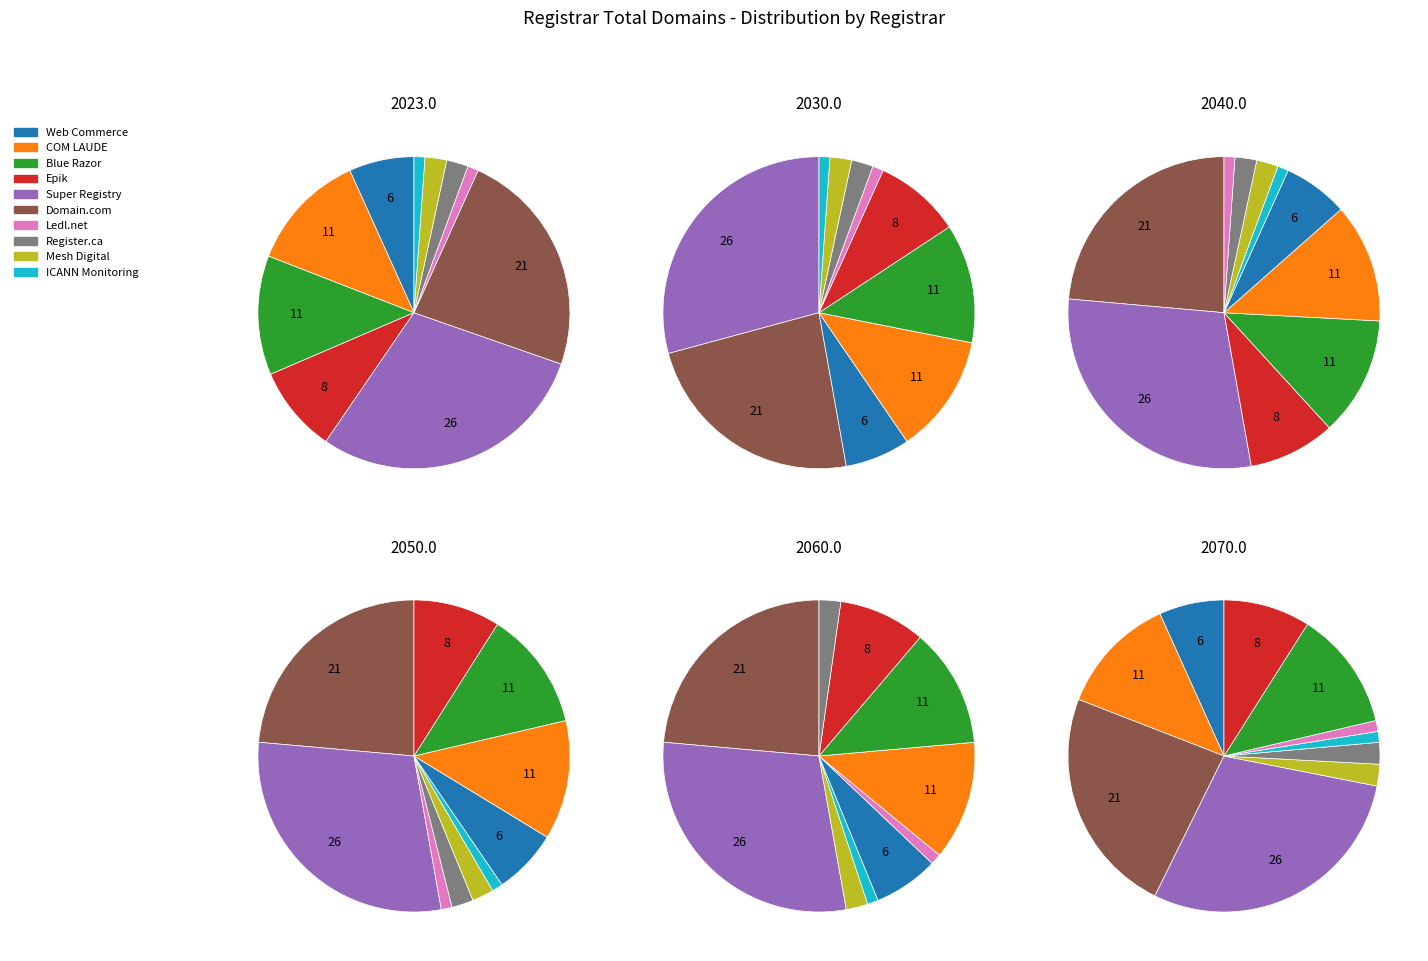

Approximately how many times larger is the value at Blue Razor Domains, LLC compared to Mesh Digital Limited?

5.5